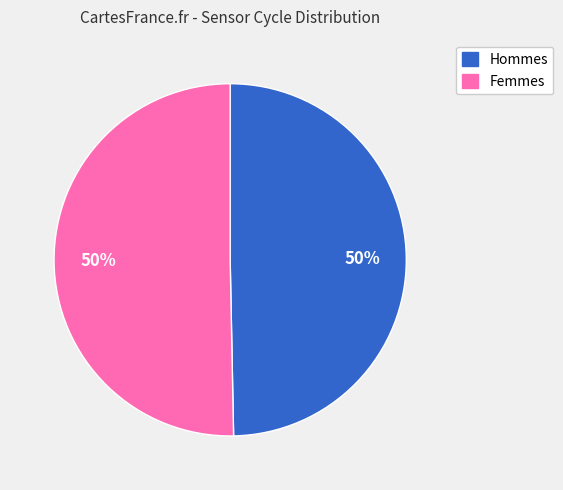

Combined, do Hommes and Femmes account for over 50%?

Yes